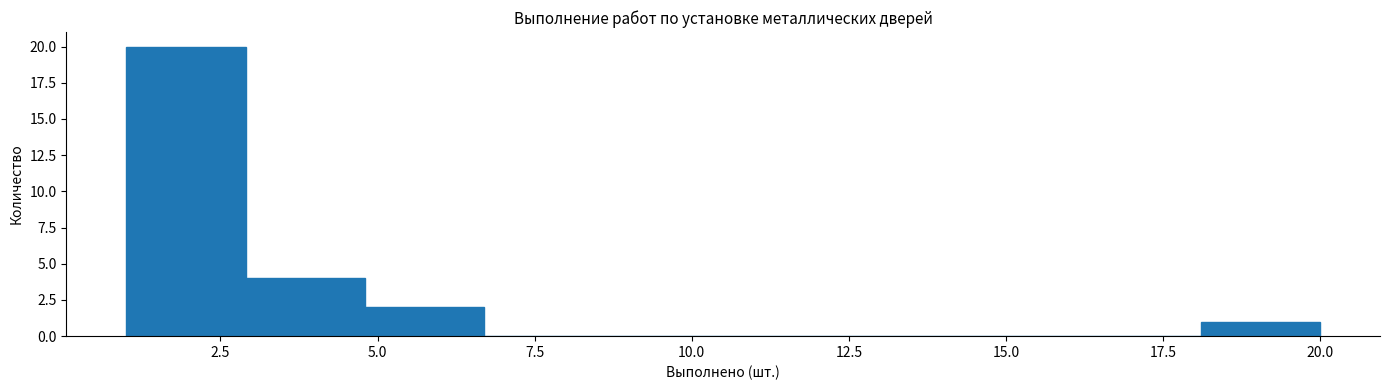

Read against the x-axis, roughly where is the centre of the tallest bar?

2.0